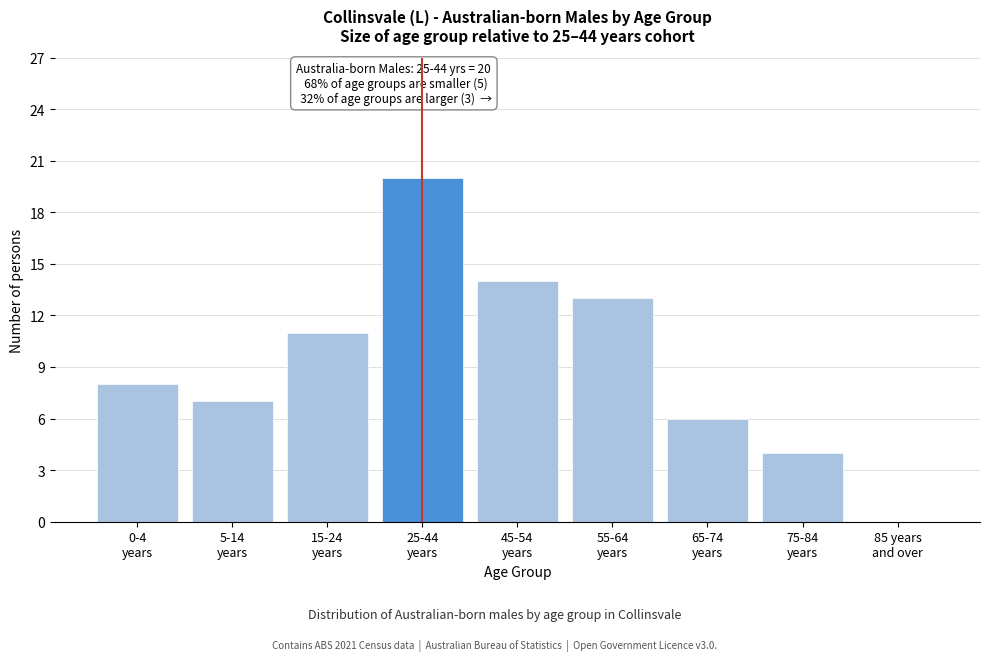

What is the maximum value shown in the chart?

20